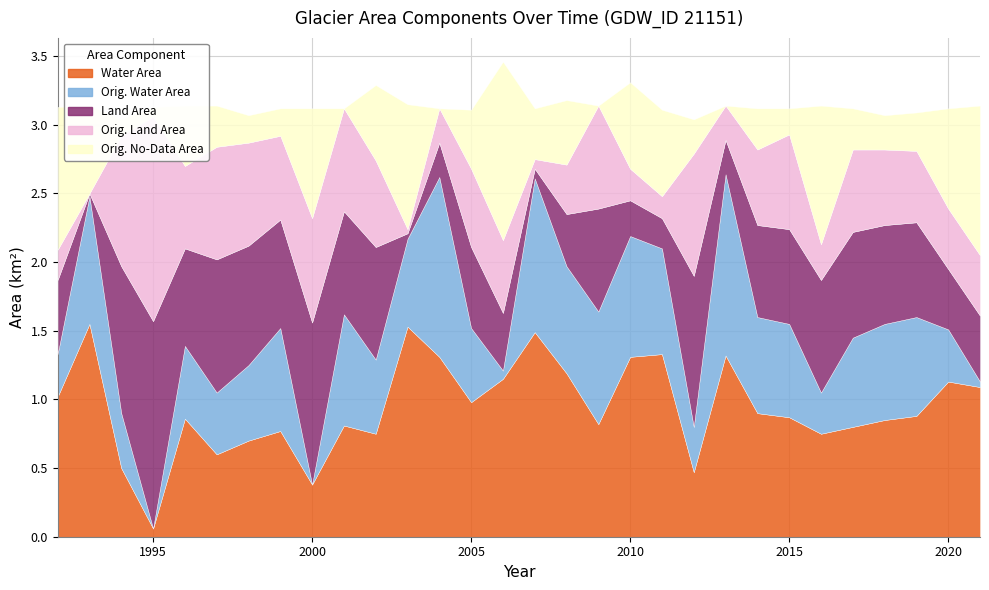

Between 5 and 28, which series saw the biggest shift?

landArea